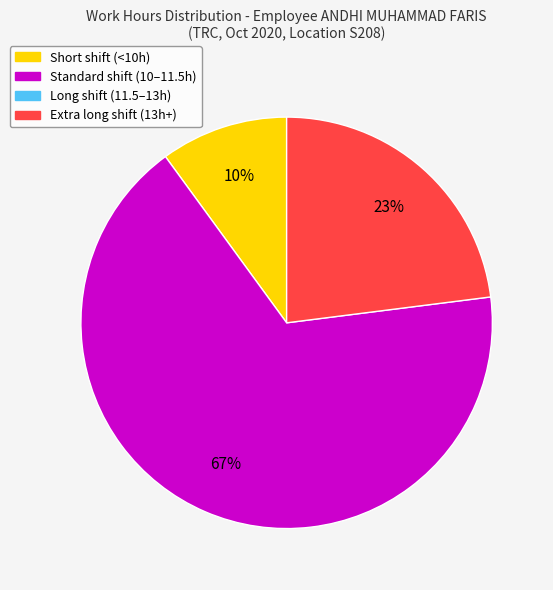

Is there any slice that represents more than half of the pie?

Yes